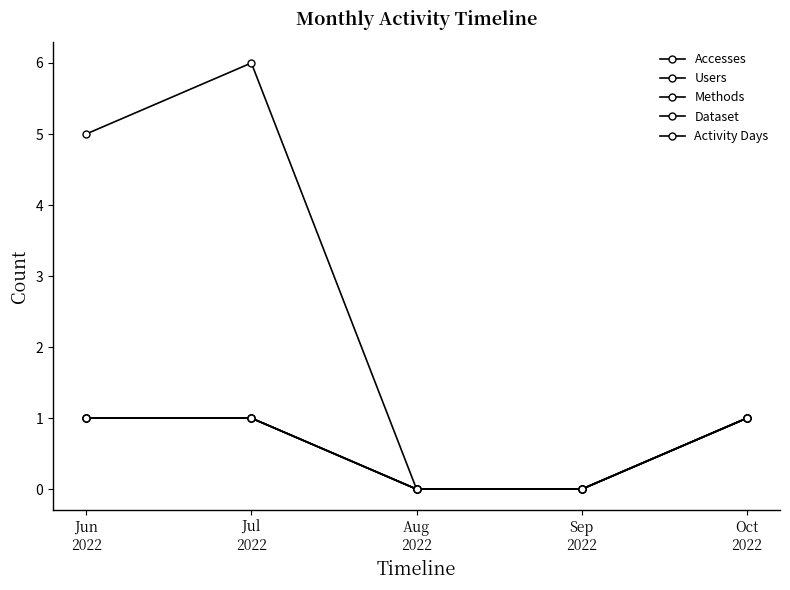

What is the total value across all series at Jun
2022?

9